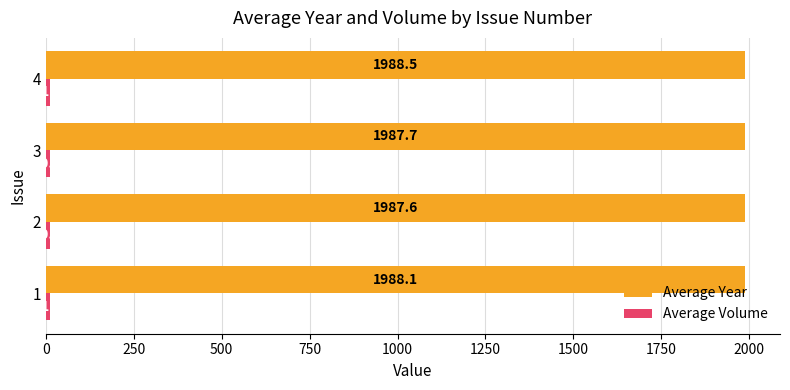

What is the greatest value displayed?

1988.5